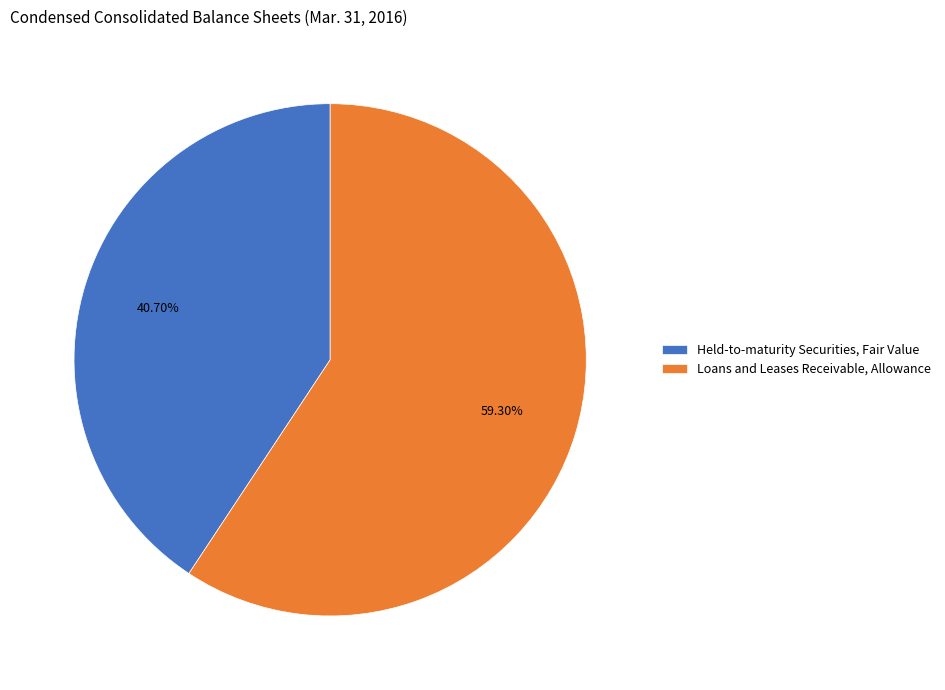

Which category accounts for the majority?

Loans and Leases Receivable, Allowance